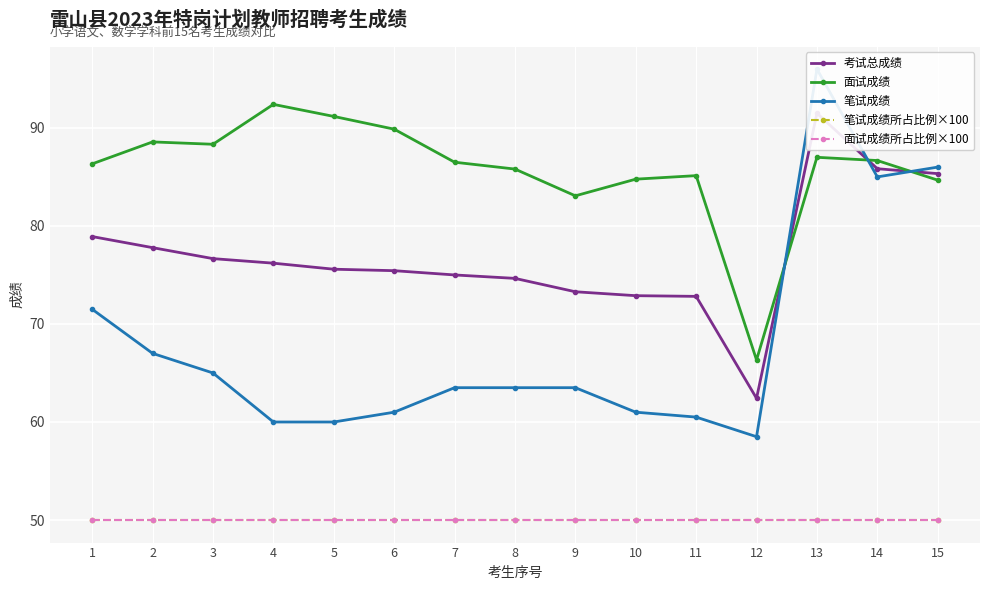

True or false: 面试成绩 has a value of 53.8 at 13.

False